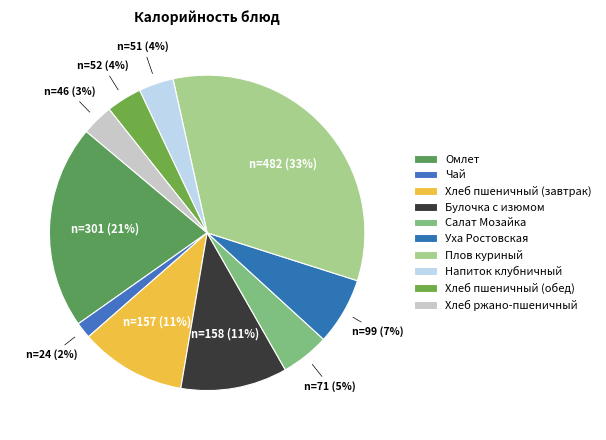

Count the number of slices in the pie.

10